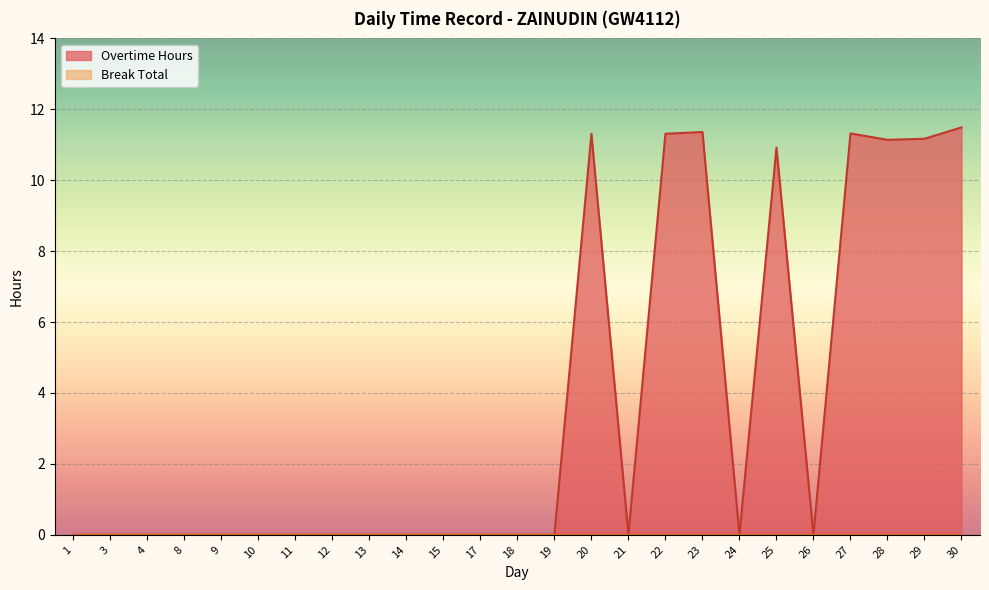

Reading left to right, transcribe all the data shown in this chart.

0.0	0.0	0.0	0.0	0.0	0.0	0.0	0.0	0.0	0.0	0.0	0.0	0.0	0.0	11.3	0.0	11.3	11.4	0.0	10.9	0.0	11.3	11.1	11.2	11.5